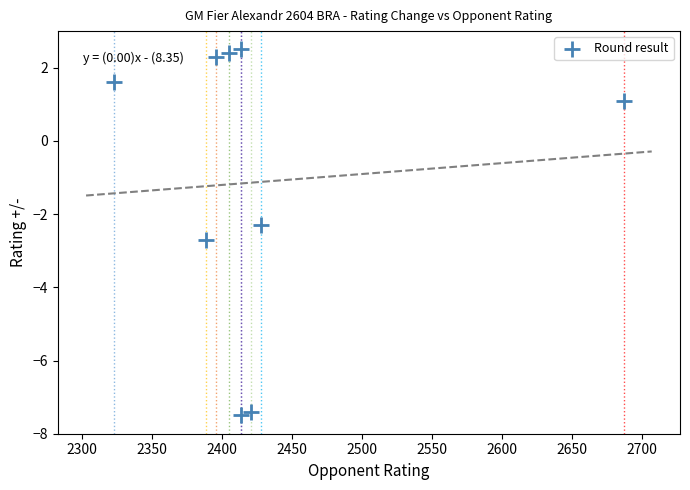

What Y value in the scatter plot is closest to -2?

-2.3